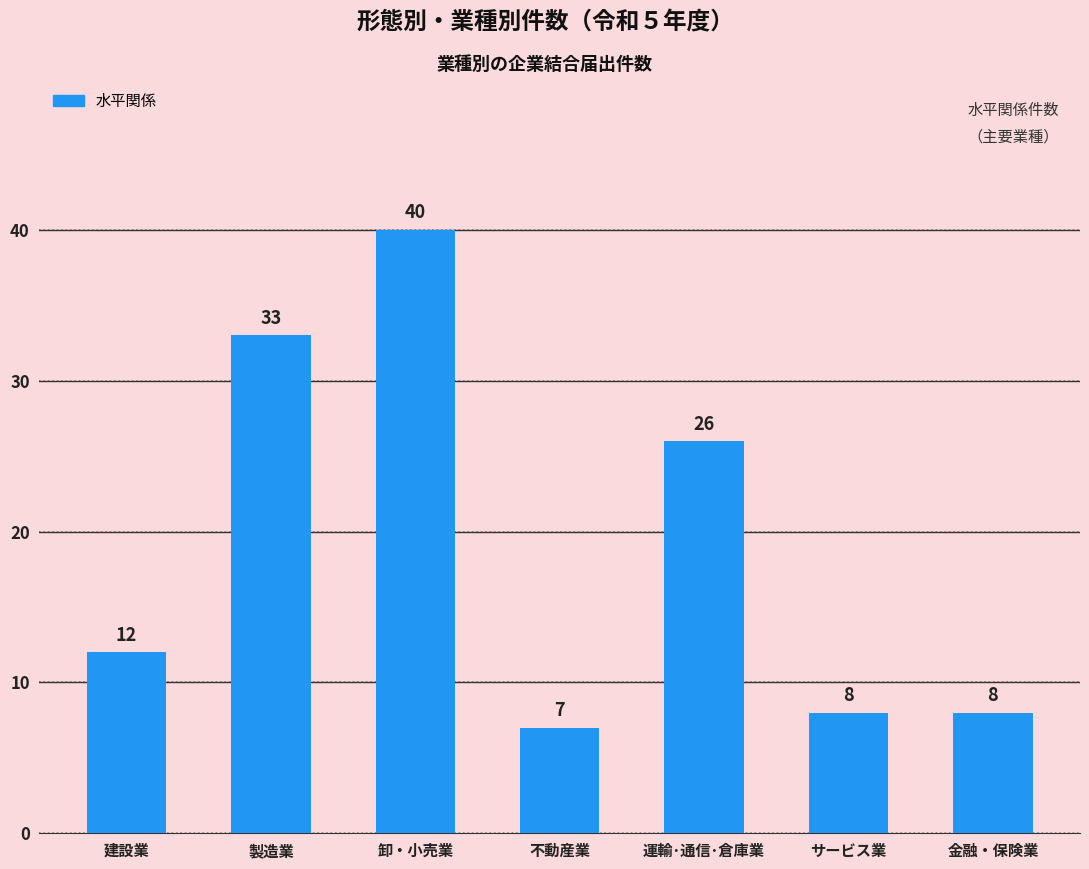

At which label is the value closest to 23?

運輸･通信･倉庫業